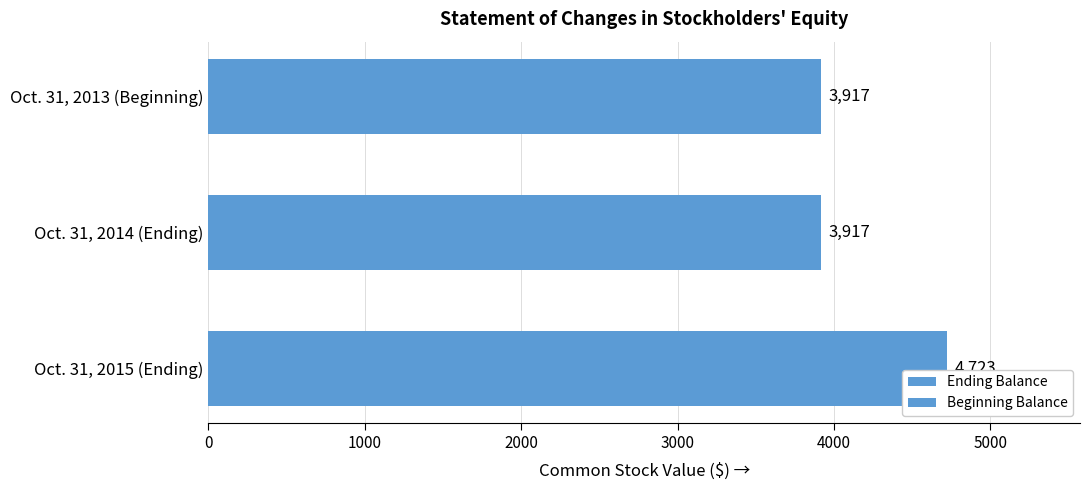

What value does the data have at Oct. 31, 2015 (Ending), to the nearest 100?

4700